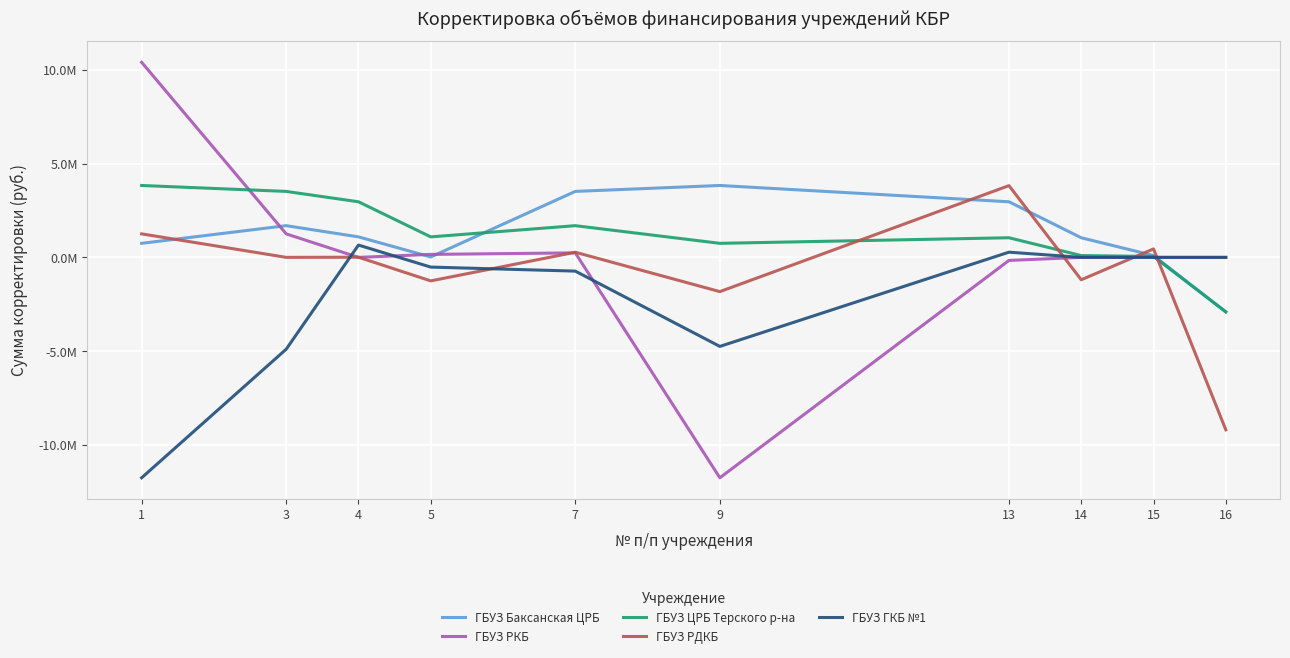

Is the value of ГБУЗ Баксанская ЦРБ at 15 greater than the value of ГБУЗ РКБ at 16?

Yes